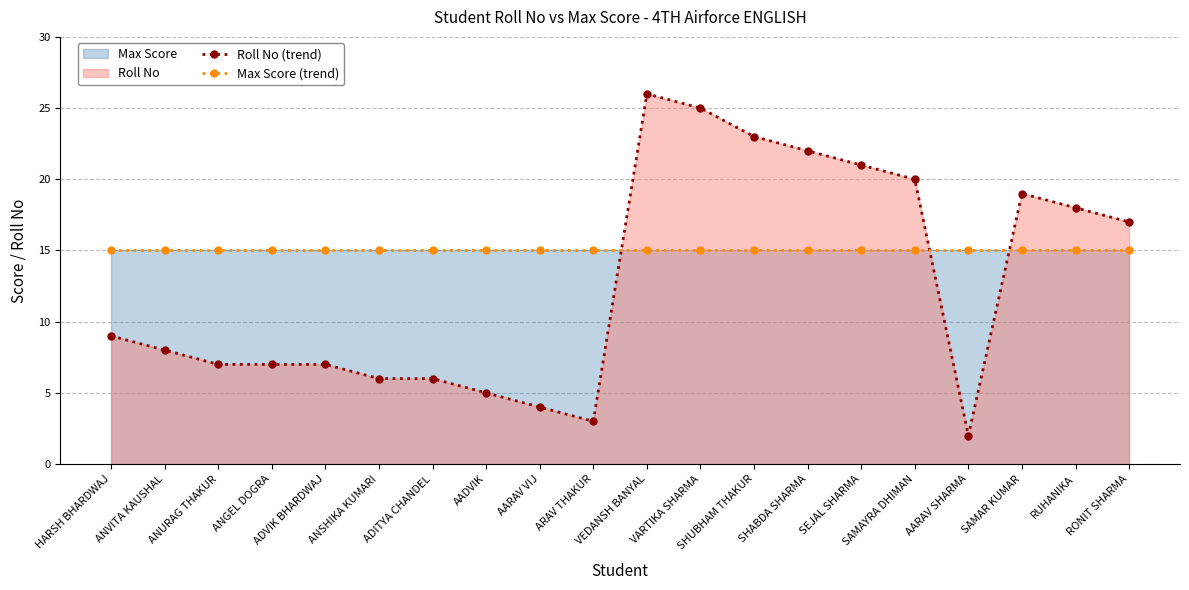

What is the label of the 19th point from the right?

ANVITA KAUSHAL